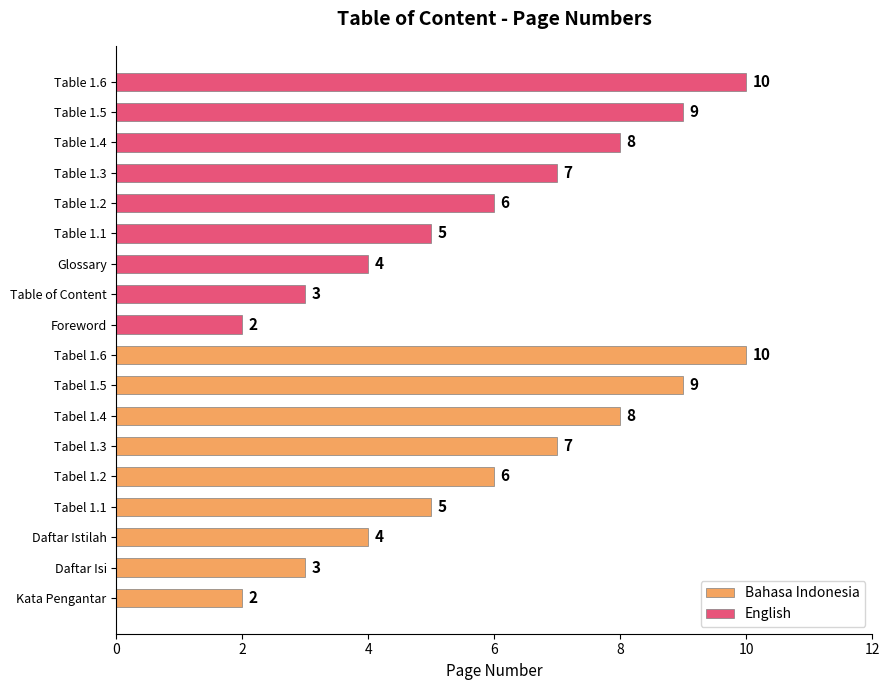

How many bars are there in total?

18